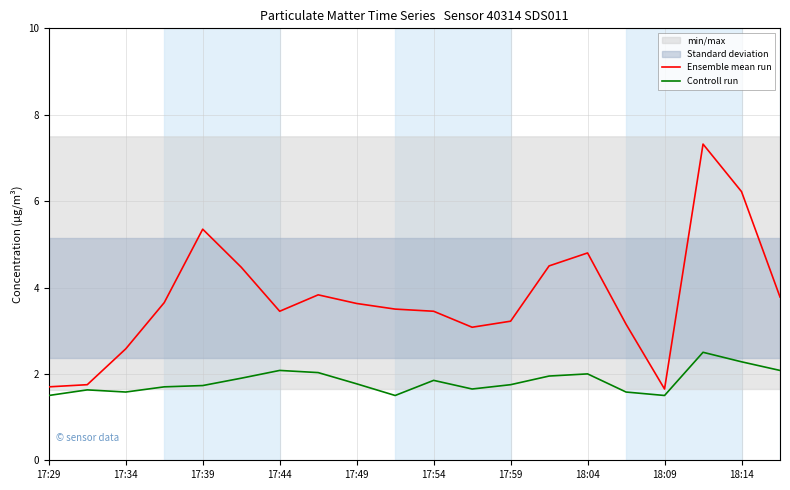

What is the difference between the second highest and second lowest values in the Ensemble mean run series?

4.5